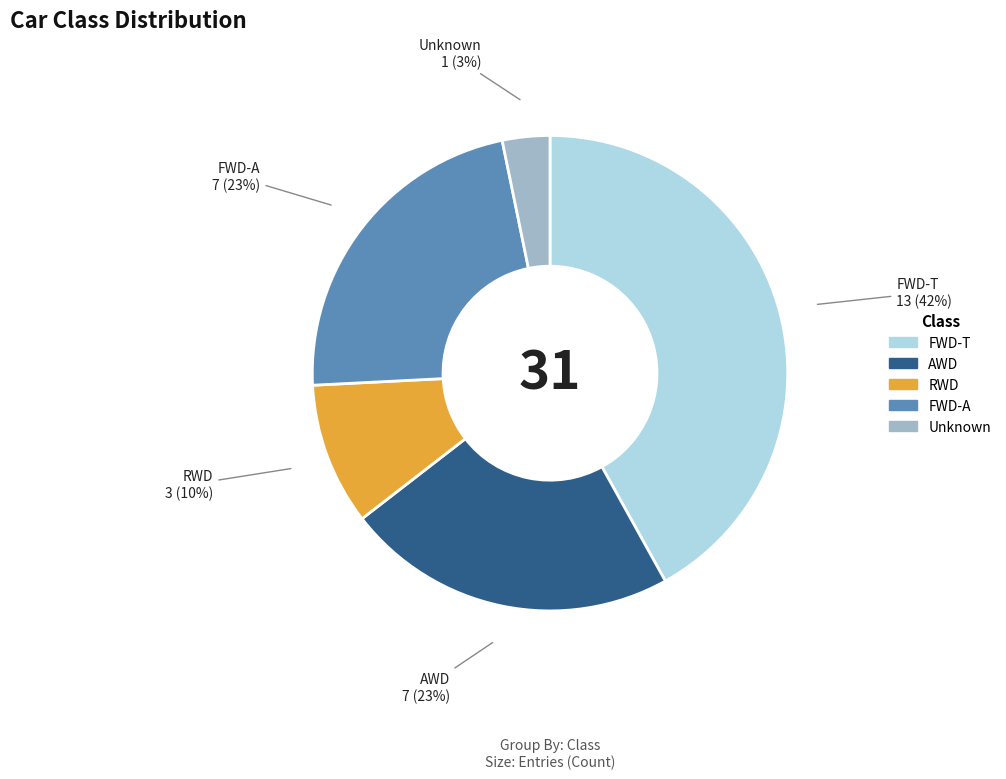

Does any single category account for the majority?

No